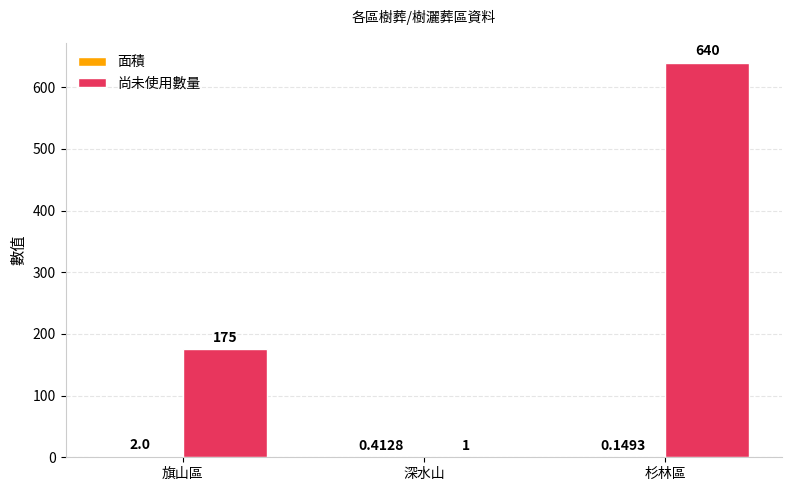

Between 深水山 and 杉林區, which series saw the biggest shift?

尚未使用數量